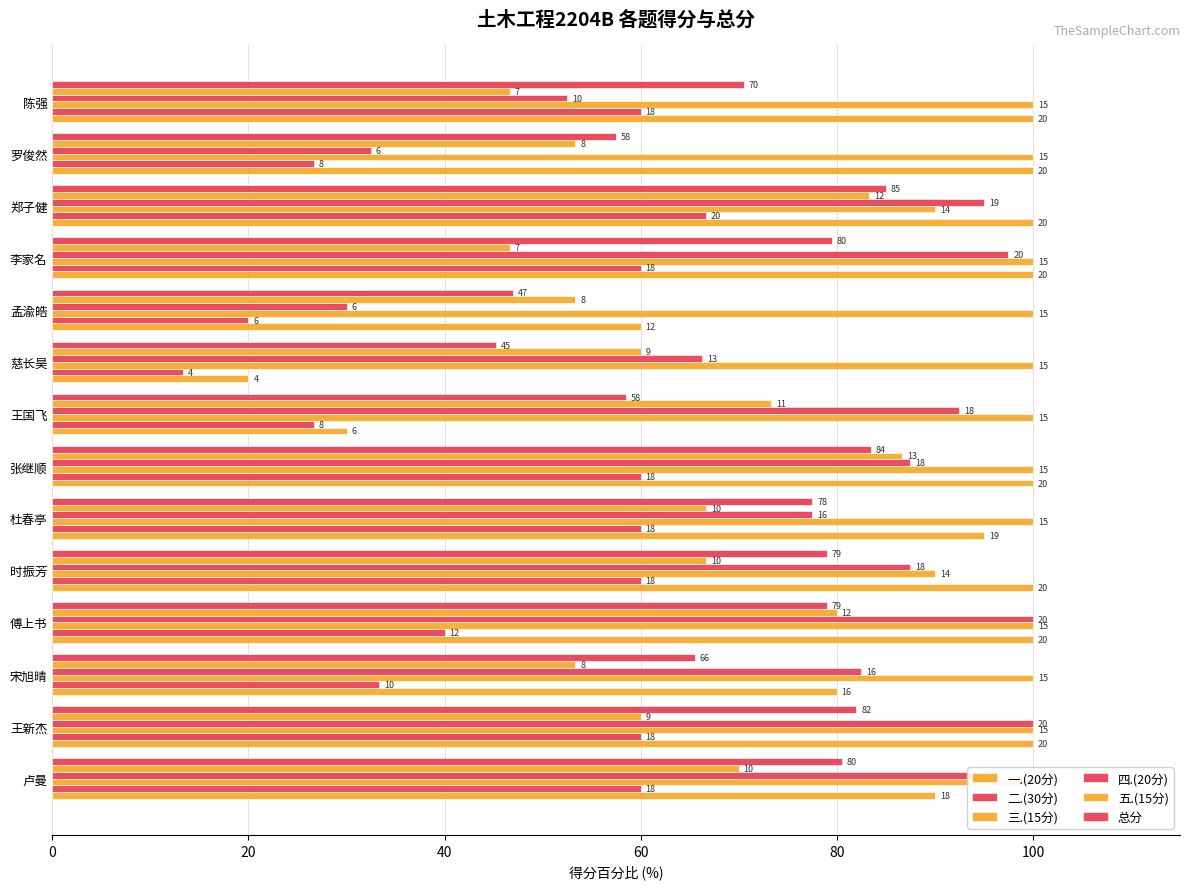

What is the difference between the 二.(30分) values at 王国飞 and 傅上书?

13.3